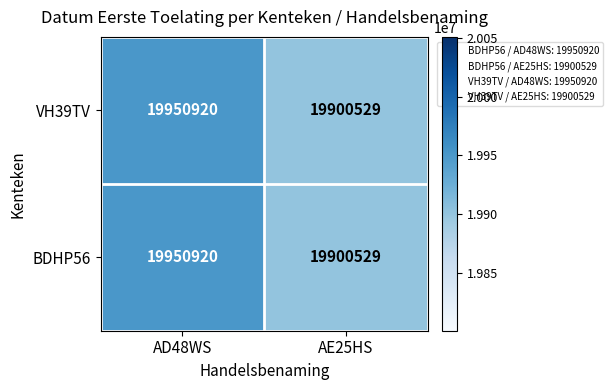

Read the BDHP56 value at AD48WS, to the nearest 50.

19950900